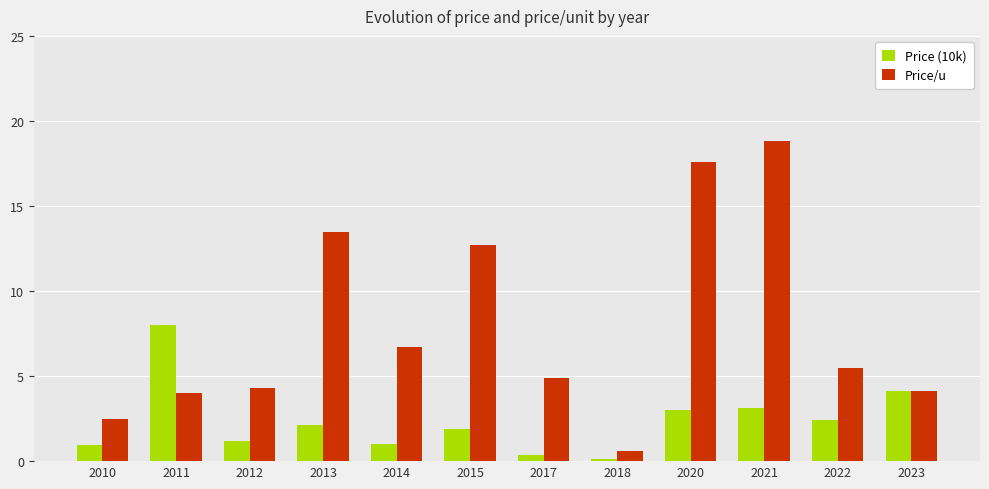

What is the difference between the highest and lowest values at 2014?

5.7